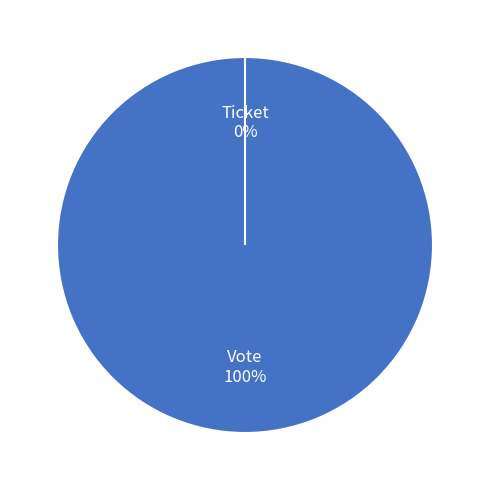

Does any single category account for the majority?

Yes